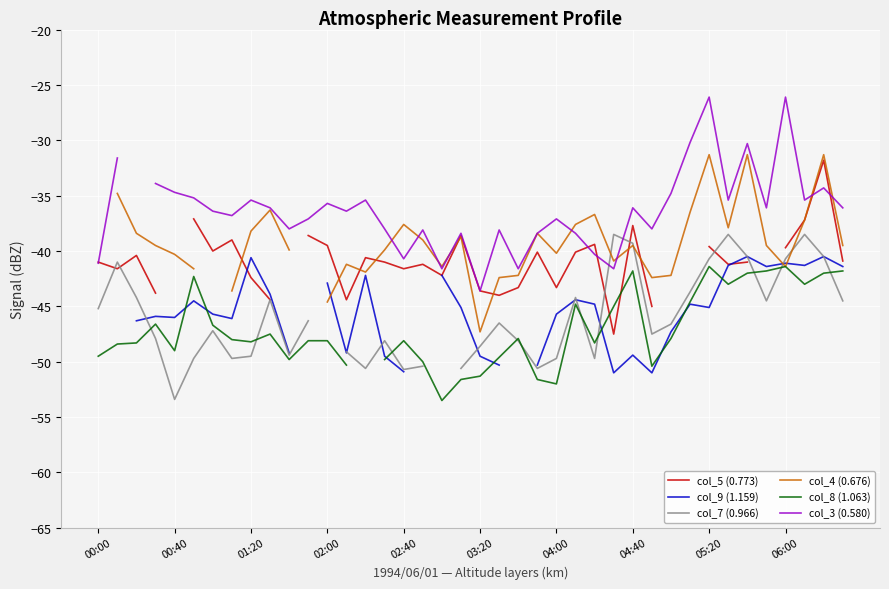

What is the maximum value for col_8 (1.063)?

-41.4